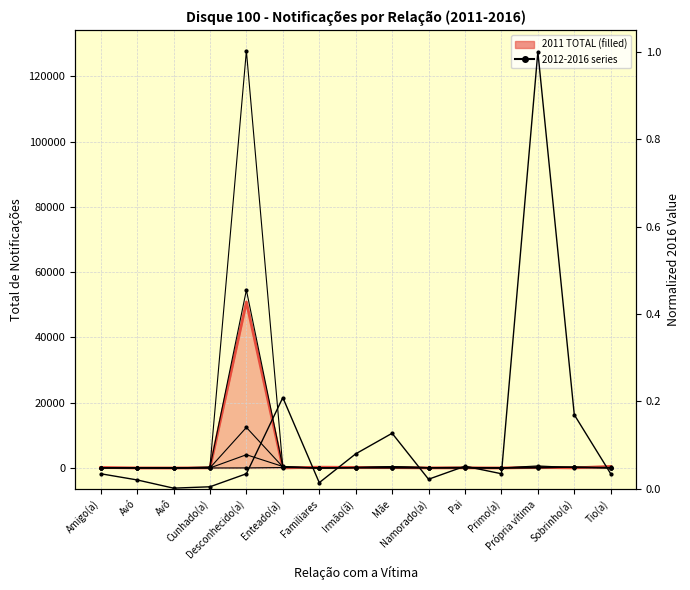

What is the total value across all series at Sobrinho(a)?

1079